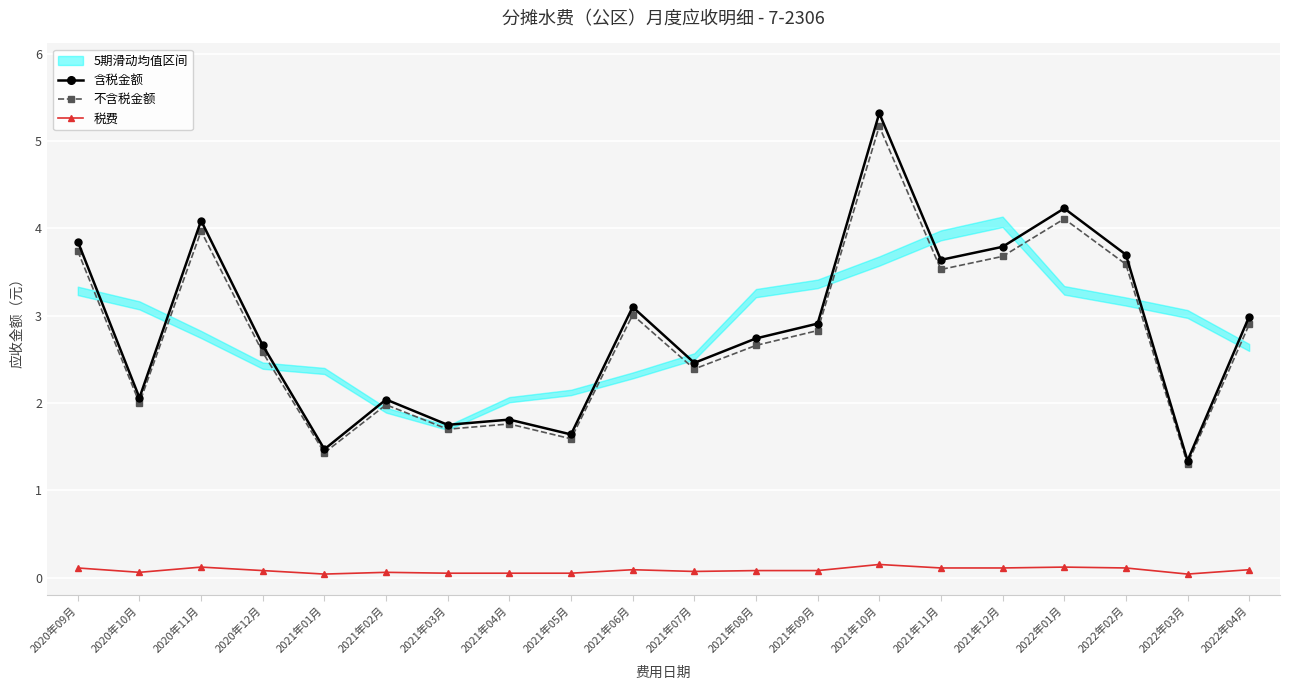

What is the lowest value of the 不含税金额 series?

1.3